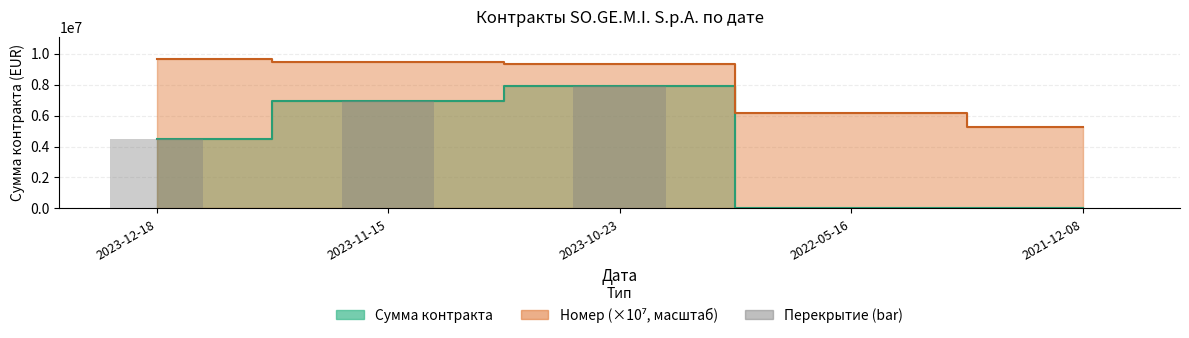

What is the spread (max minus min) of values at 2023-12-18?

5138001.4